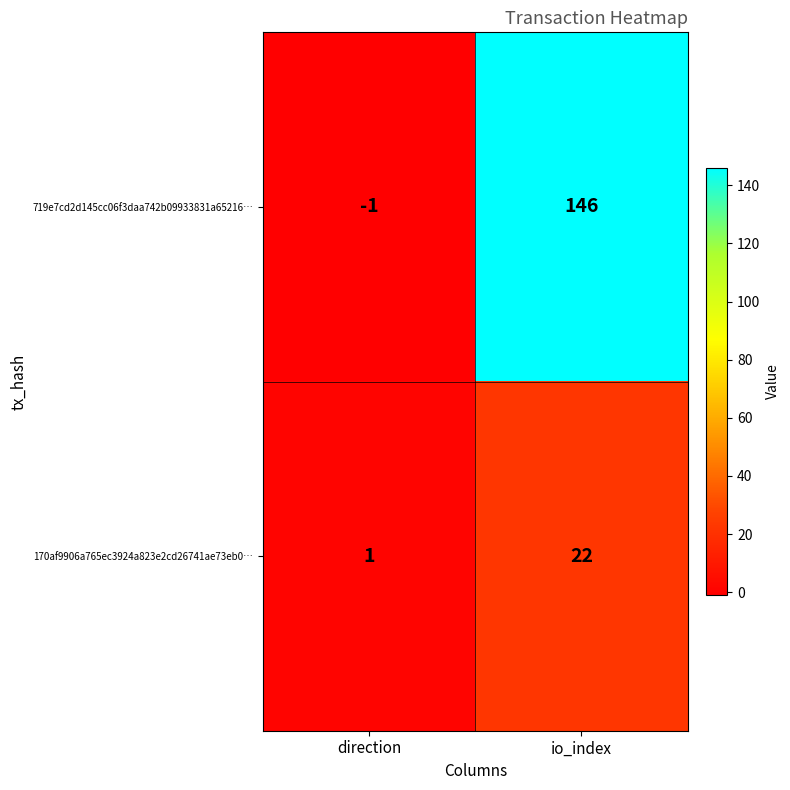

What is the maximum value for 719e7cd2d145cc06f3daa742b09933831a65216…?

146